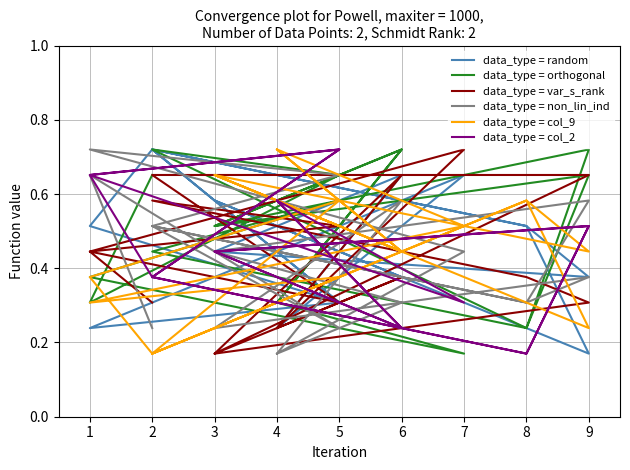

Reading right to left, what are all the values shown in this chart?

data_type = random: 0.4	0.4	0.6	0.2	0.5	0.7	0.3	0.2	0.7	0.2	0.7	0.4	0.4	0.5	0.7	0.3	0.5	0.7
data_type = orthogonal: 0.3	0.7	0.5	0.7	0.2	0.4	0.6	0.4	0.2	0.3	0.7	0.5	0.7	0.2	0.7	0.7	0.3	0.7
data_type = var_s_rank: 0.2	0.7	0.2	0.3	0.4	0.6	0.5	0.4	0.7	0.2	0.4	0.2	0.7	0.7	0.7	0.3	0.4	0.3
data_type = non_lin_ind: 0.2	0.6	0.2	0.4	0.3	0.5	0.7	0.7	0.4	0.2	0.3	0.4	0.6	0.3	0.5	0.2	0.7	0.2
data_type = col_9: 0.7	0.4	0.7	0.2	0.6	0.2	0.4	0.3	0.5	0.7	0.4	0.7	0.4	0.6	0.2	0.6	0.4	0.2
data_type = col_2: 0.6	0.2	0.4	0.5	0.2	0.4	0.7	0.7	0.3	0.6	0.2	0.4	0.5	0.2	0.4	0.7	0.7	0.4